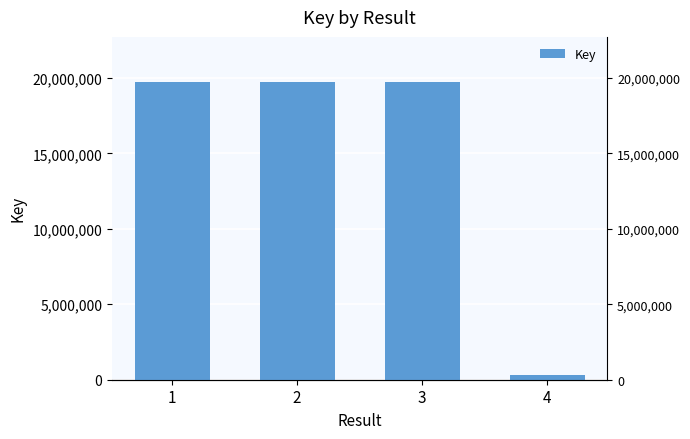

Reading left to right, transcribe all the data shown in this chart.

19750675	19750563	19750729	316902